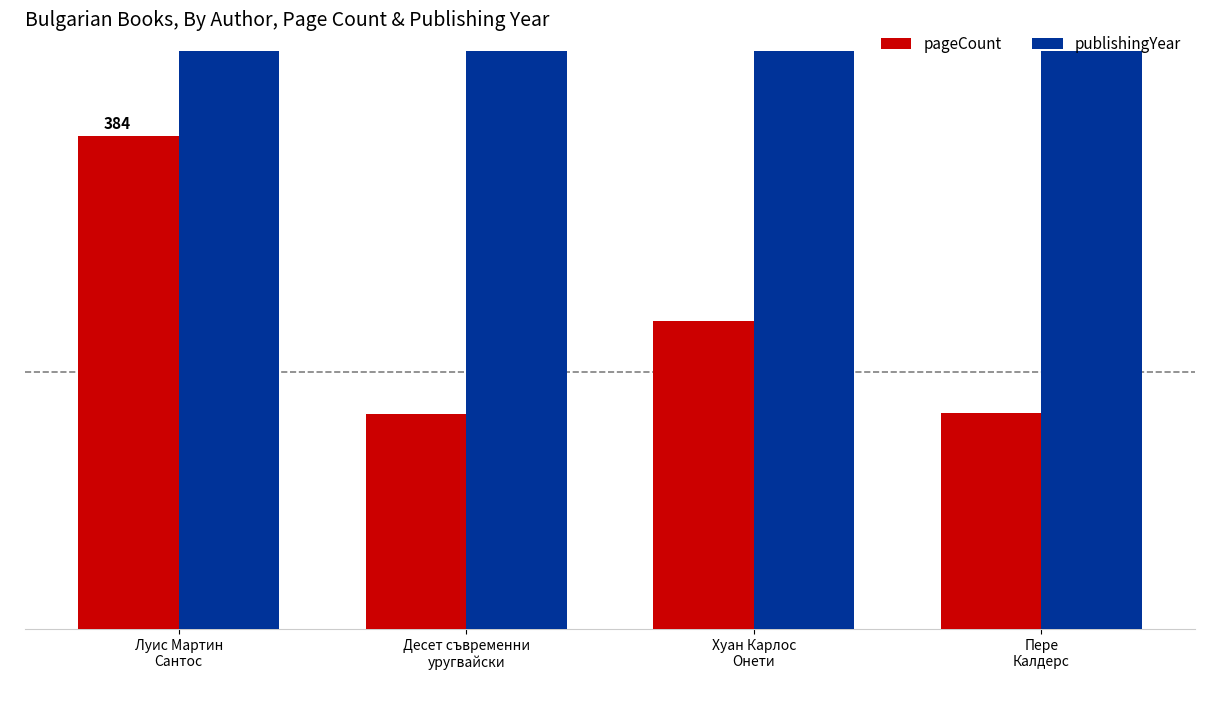

What is the greatest value displayed?

1989